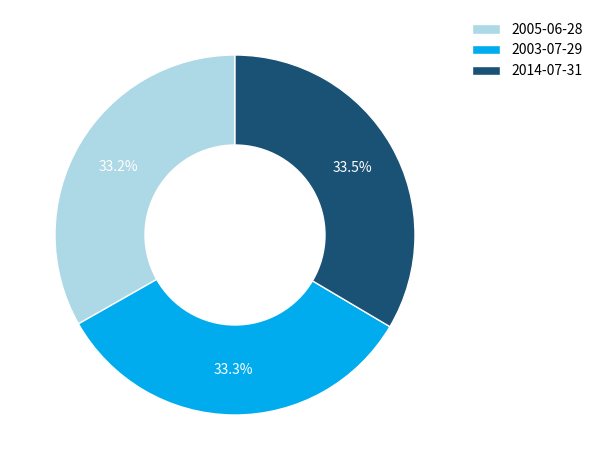

To the nearest percent, what is the combined percentage of 2014-07-31 and 2005-06-28?

67%